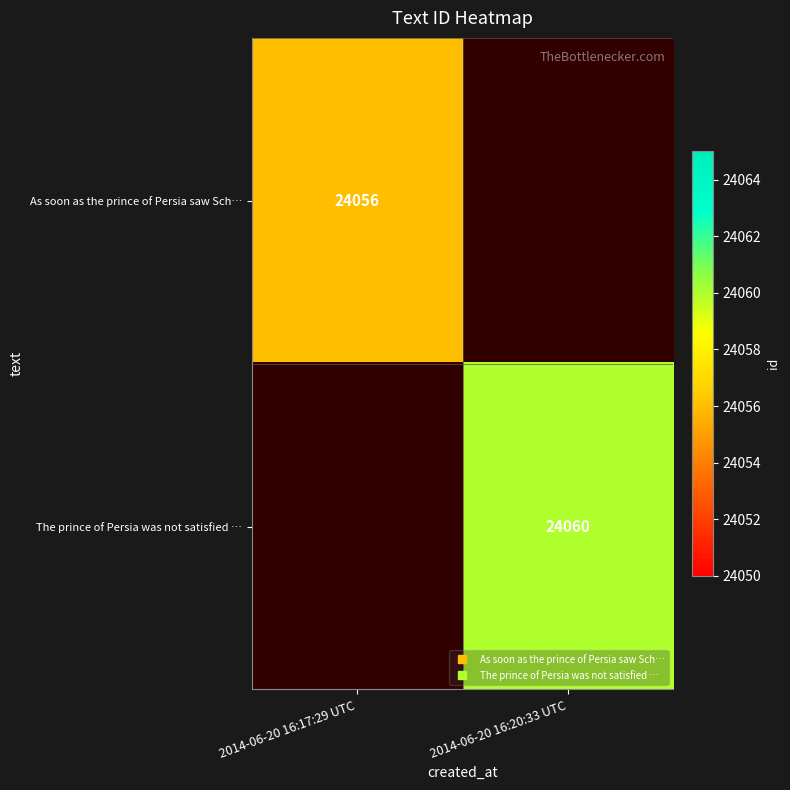

List the labels in order of The prince of Persia was not satisfied … value, smallest first.

2014-06-20 16:17:29 UTC, 2014-06-20 16:20:33 UTC